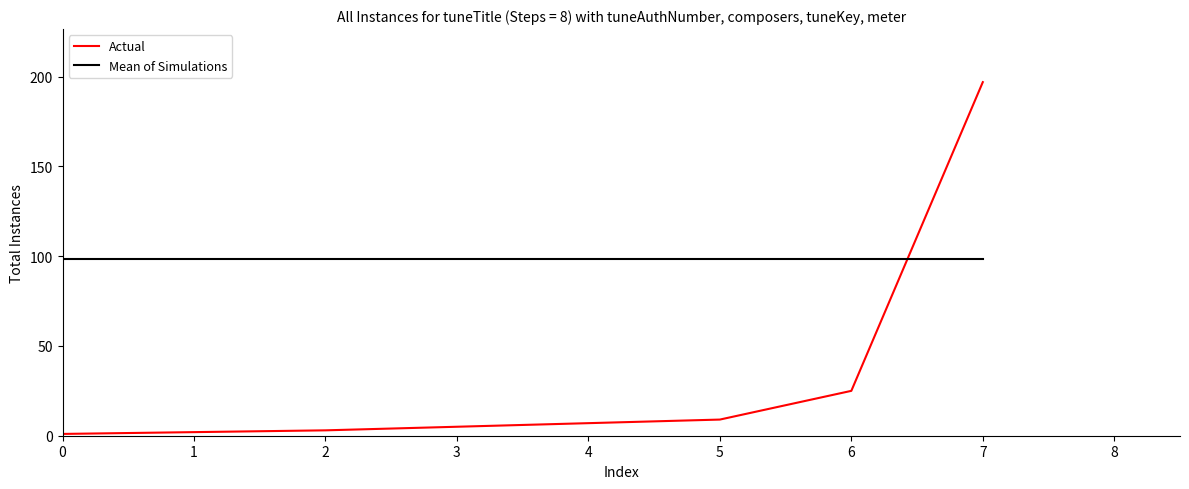

Between 2 and 4, which series saw the biggest shift?

Actual